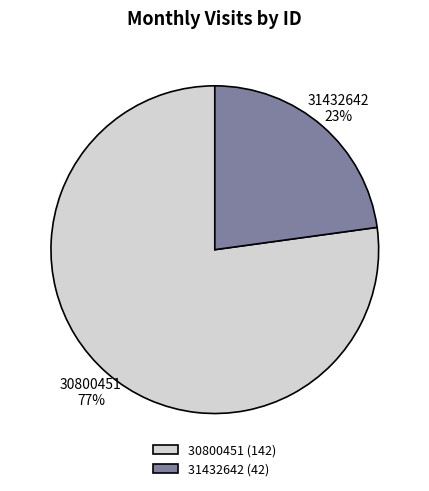

To the nearest percent, what is the combined percentage of 30800451 and 31432642?

100%